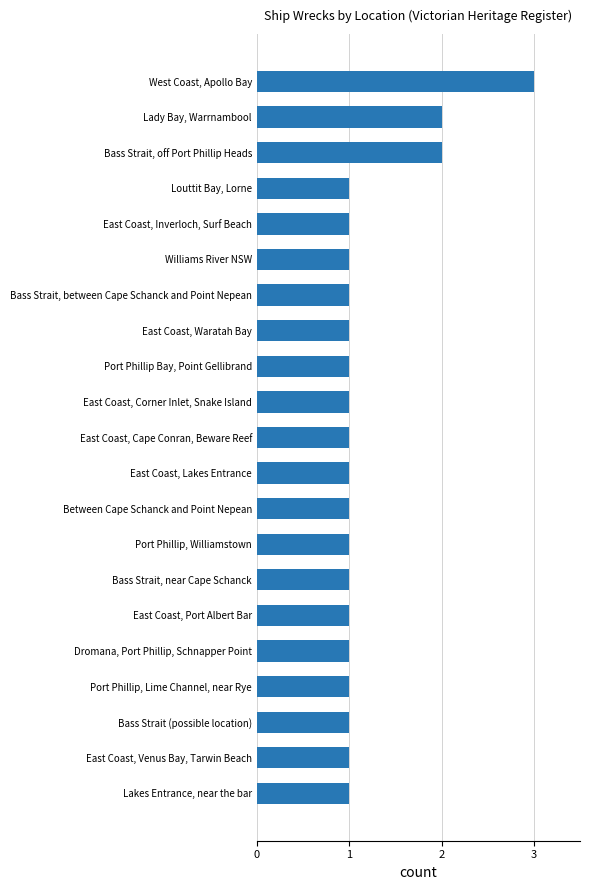

Is it true that the value at Lady Bay, Warrnambool is 3?

False